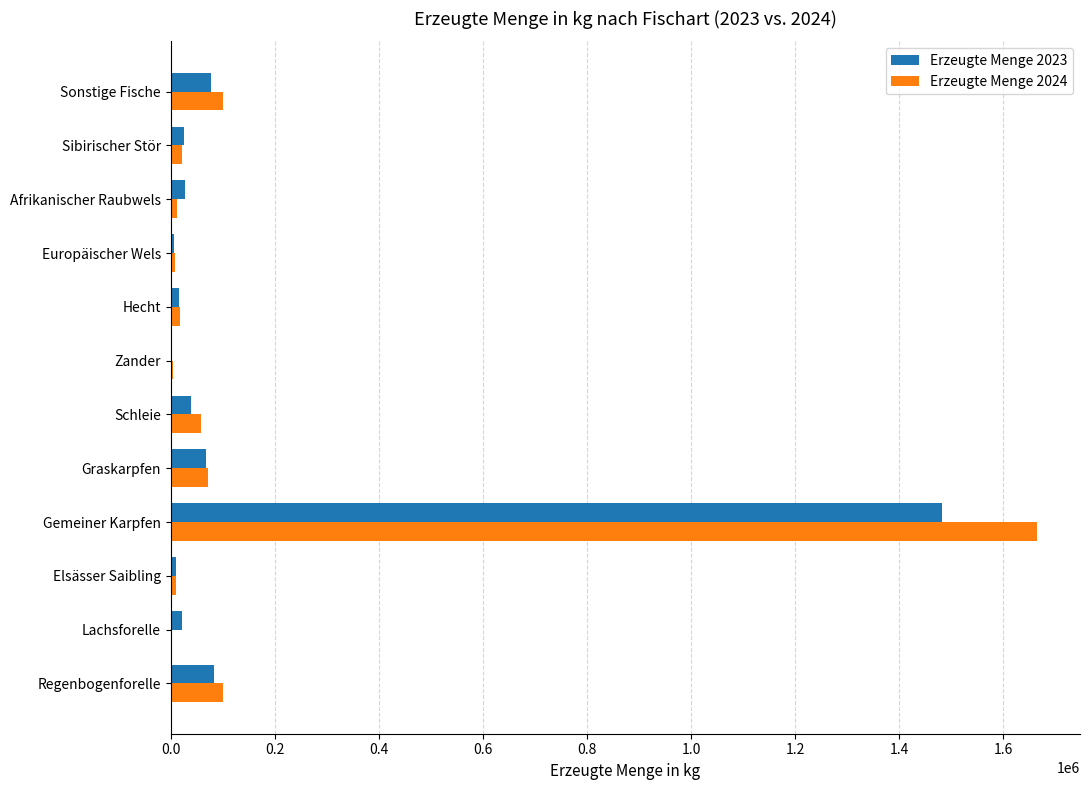

Which category has the highest value in the Erzeugte Menge 2023 series?

Gemeiner Karpfen